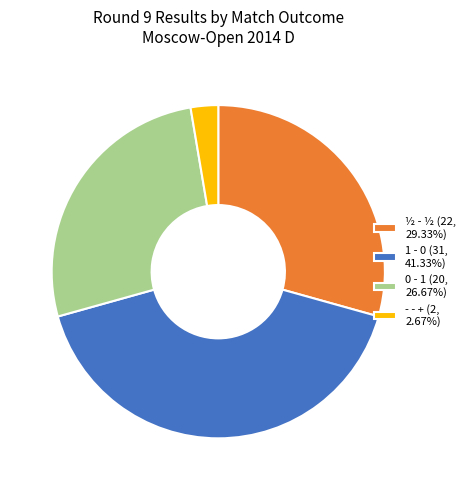

Do - - + (2, 2.67%) and 0 - 1 (20, 26.67%) together represent more than half of the pie?

No